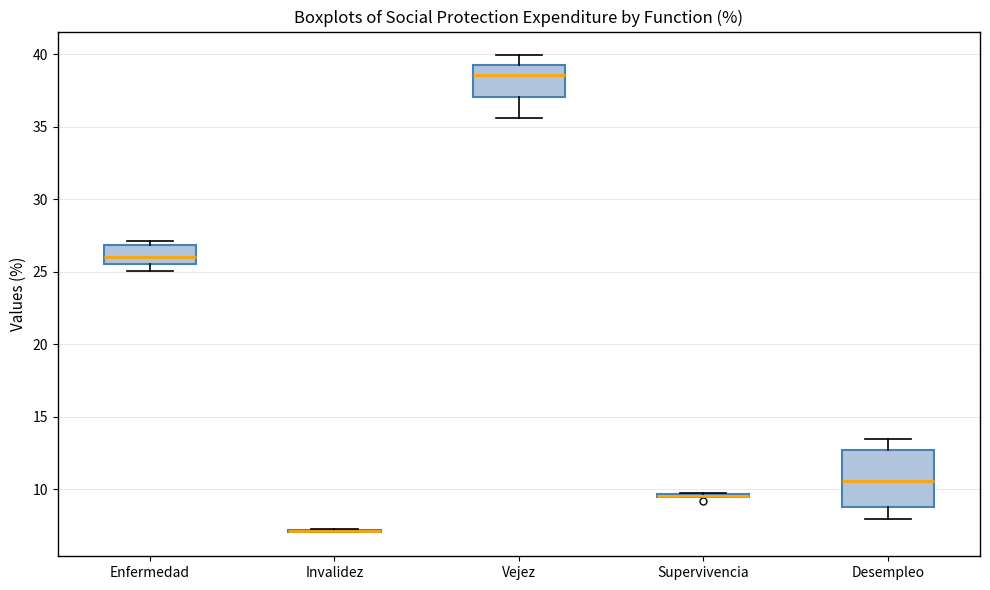

Which box is the tallest, from its lower edge to its upper edge?

Desempleo